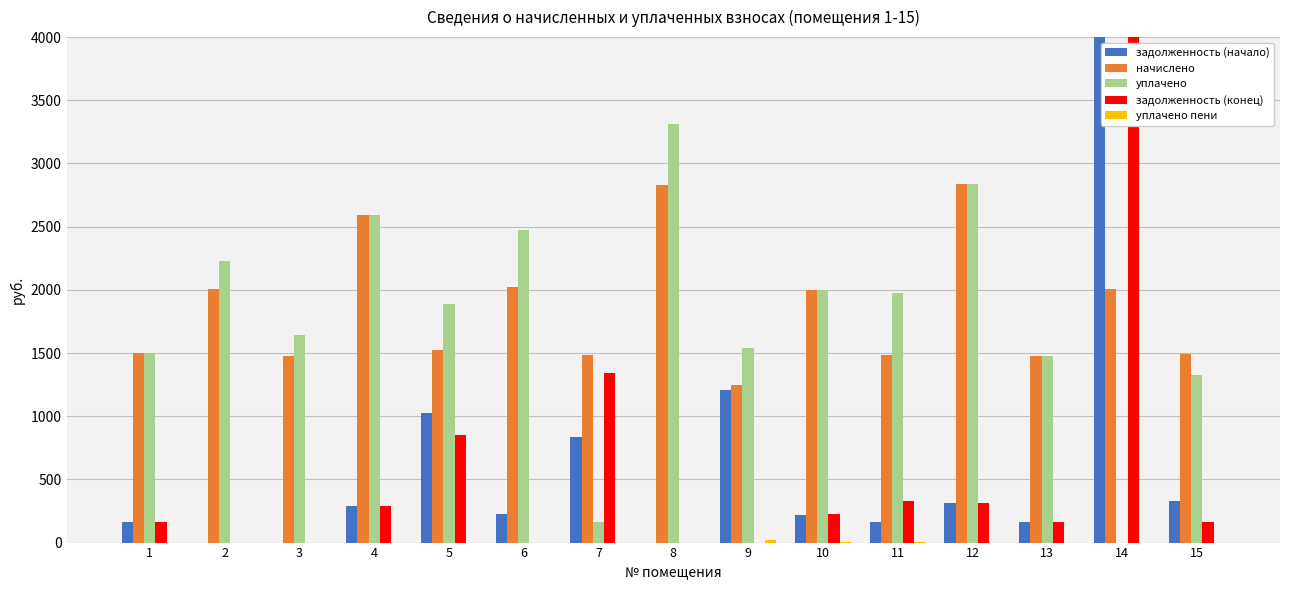

At 1, list the series in order from smallest to largest.

уплачено пени, задолженность (начало), задолженность (конец), начислено, уплачено